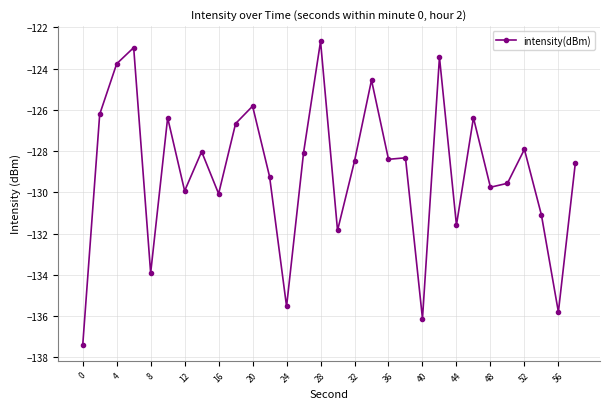

What is the maximum value shown in the chart?

-122.7